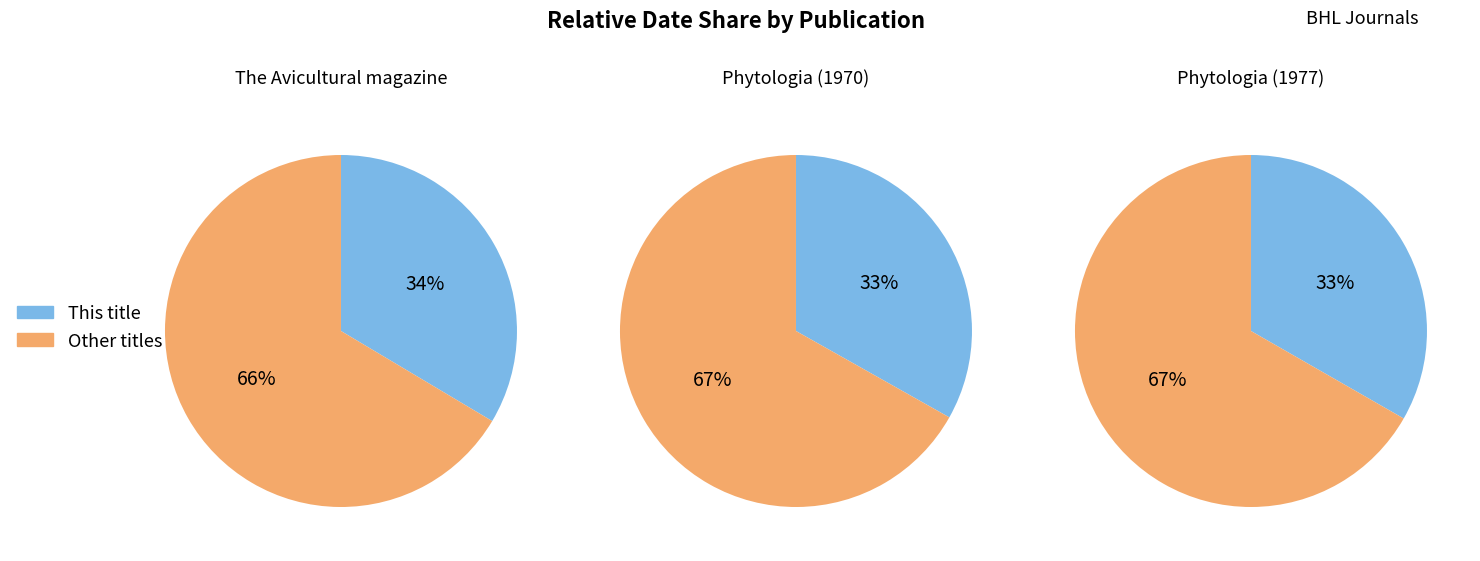

Is The Avicultural magazine  (1993) the majority of the pie?

No